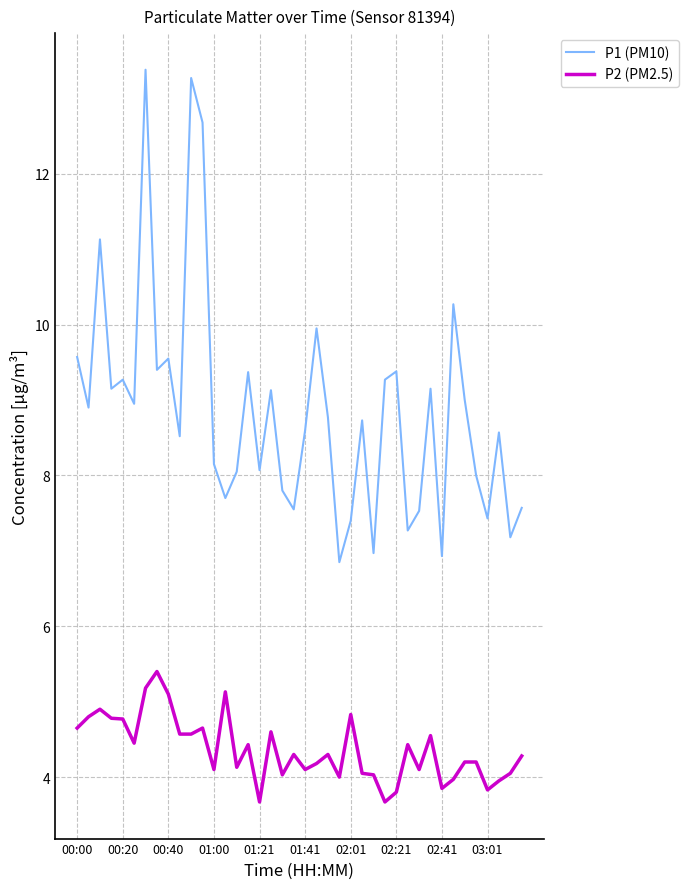

True or false: P1 (PM10) and P2 (PM2.5) intersect in this chart.

False